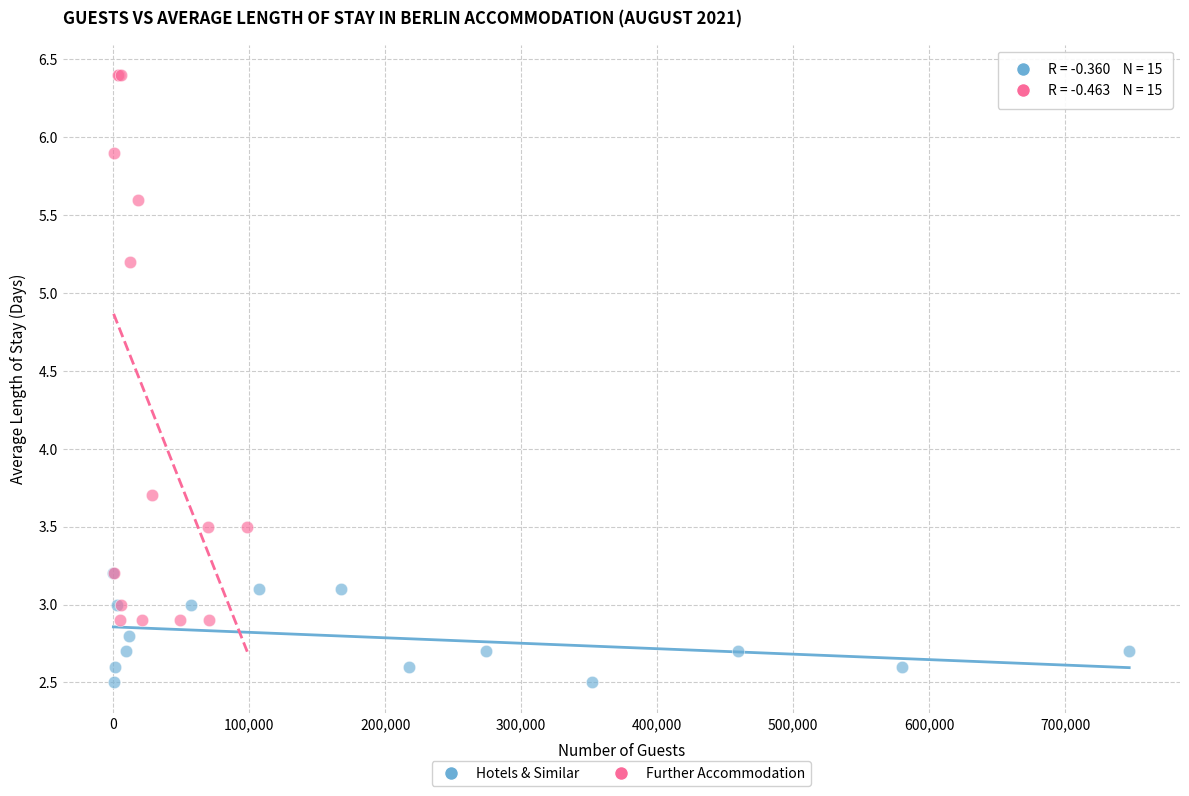

Which series contains the lowest Y value?

Hotels & Similar